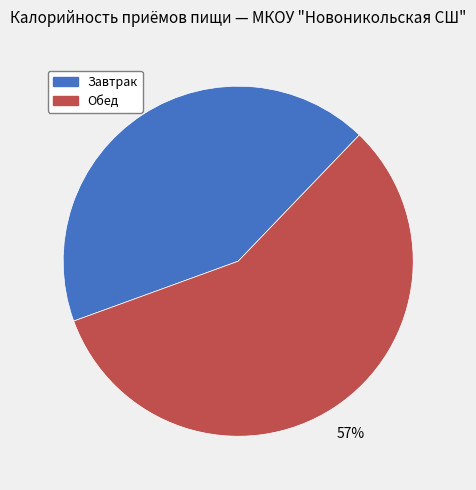

To the nearest percent, what is the average slice percentage?

50%